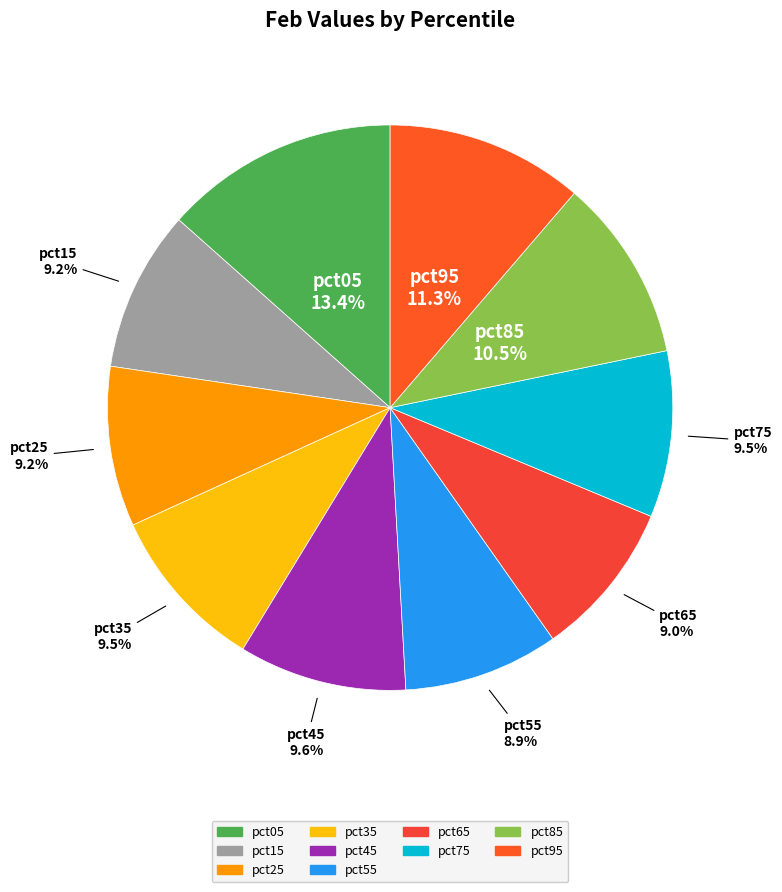

Is it true that pct75 is 4% of the pie?

False